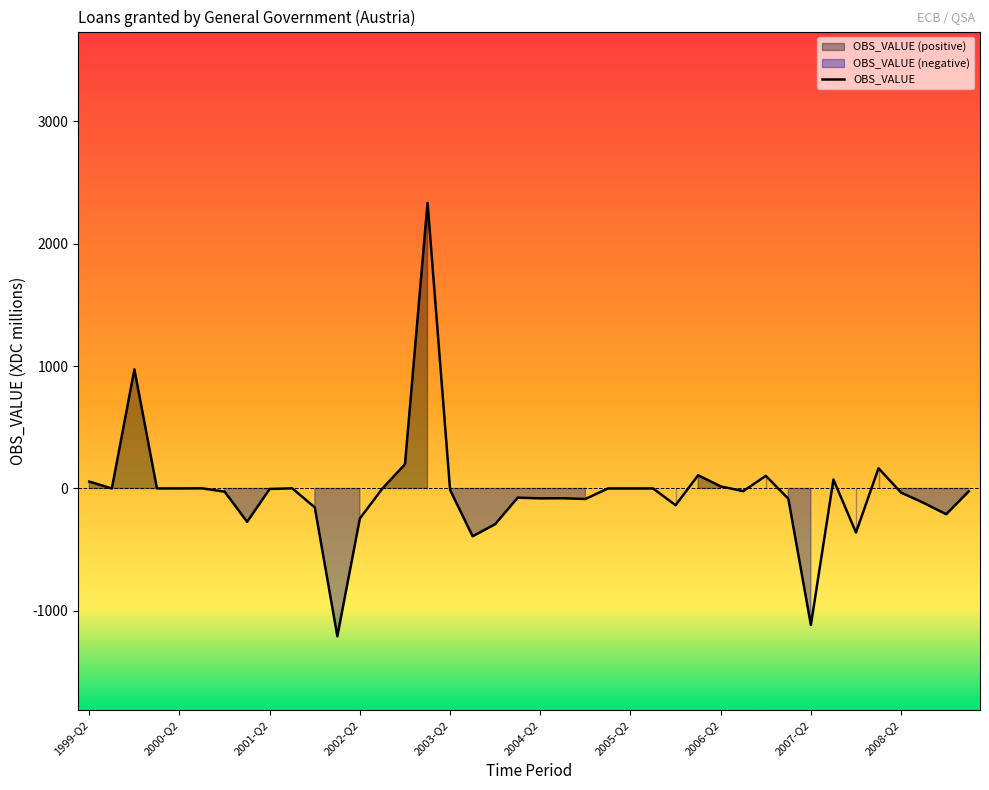

At which category does the chart reach its peak across all series?

15